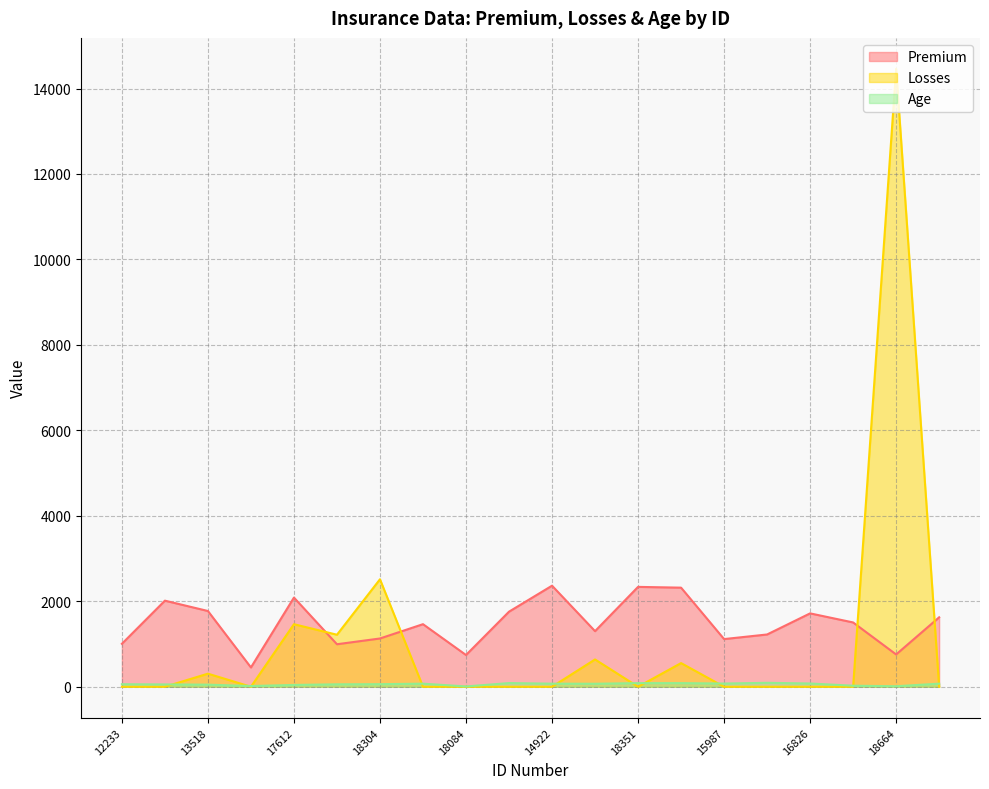

Which has a higher value, 13518 or 17240?

13518